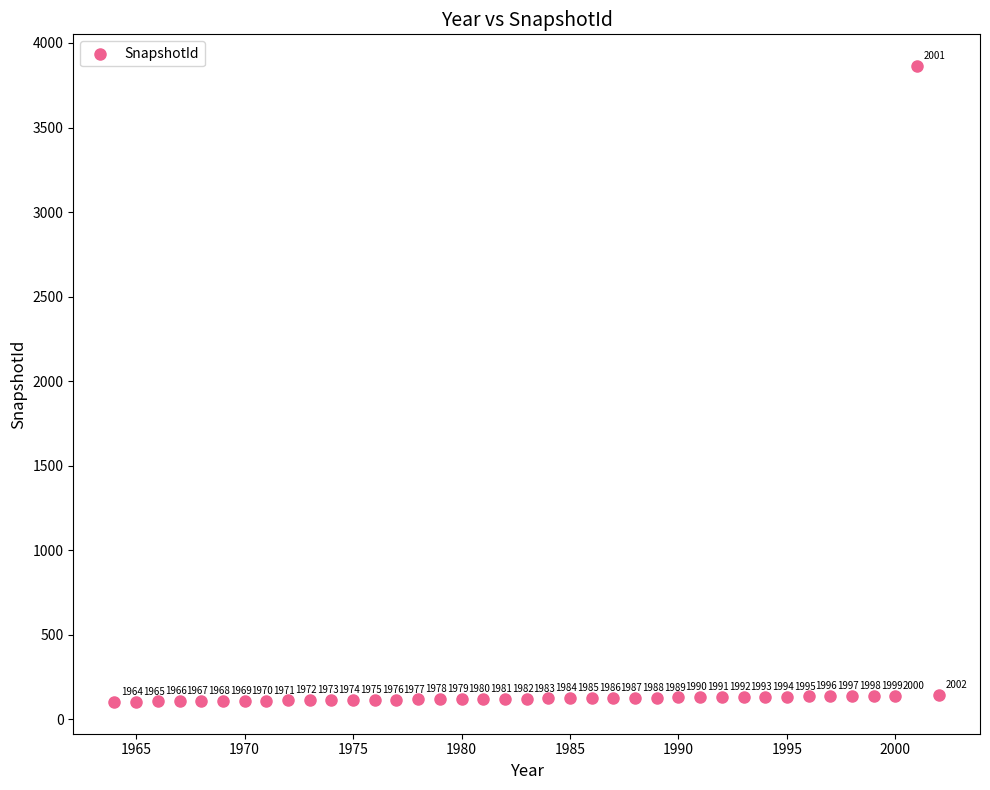

What is the range of Y values (max minus min)?

3760